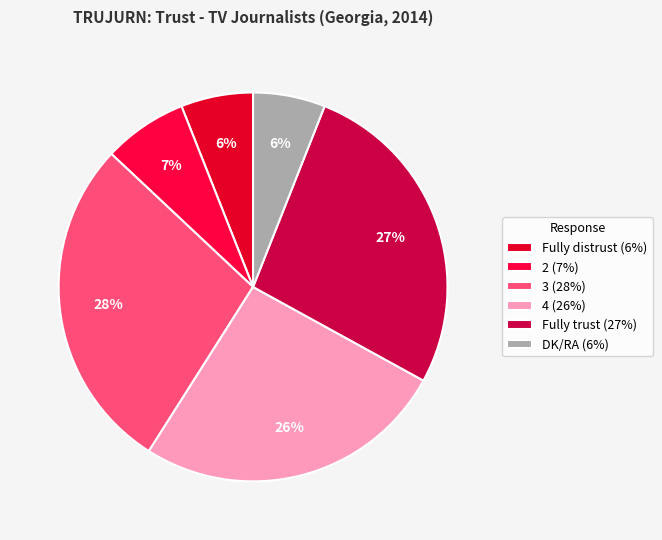

How many segments does this pie chart have?

6